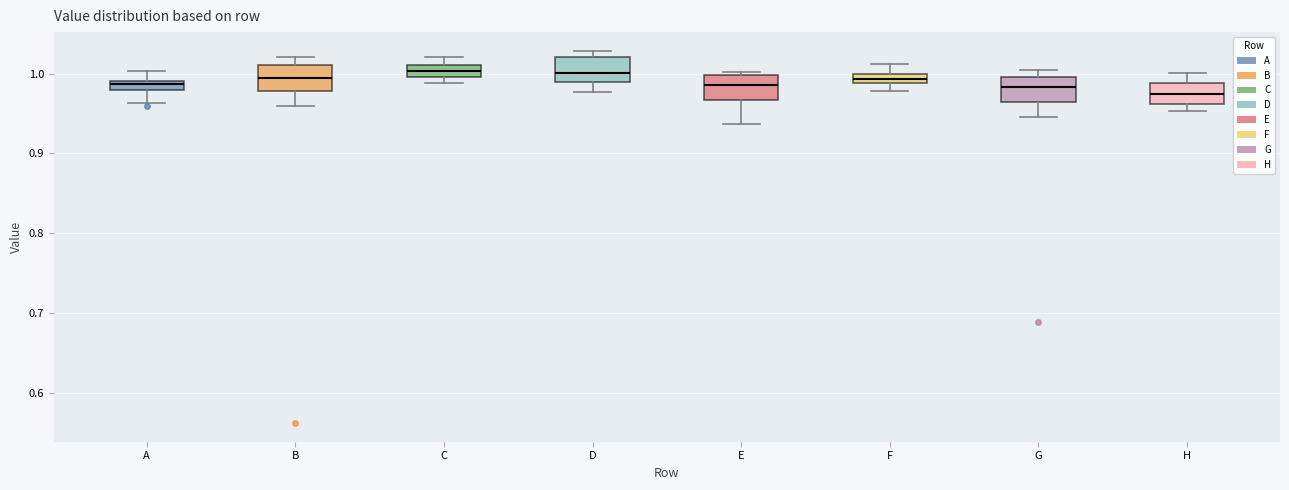

Where is the lower edge of the box for C on the y-axis? The values are not printed on the chart, so give them approximately, as read against the axis.

1.00